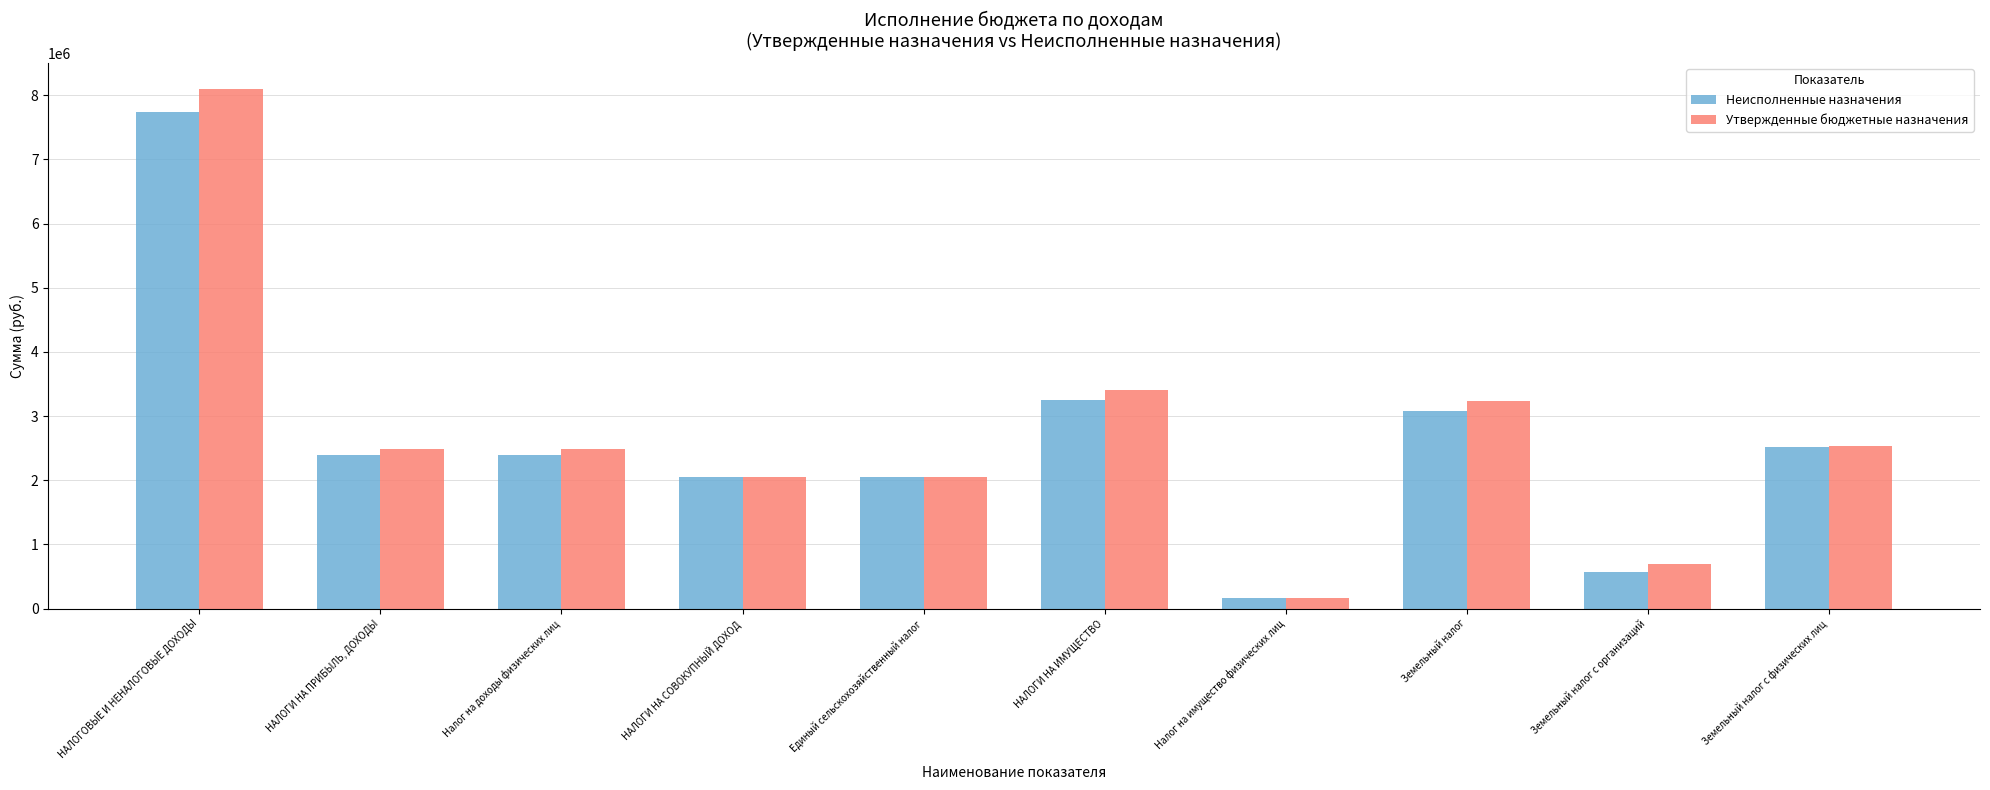

How many data points in Неисполненные назначения are less than 2390221?

4